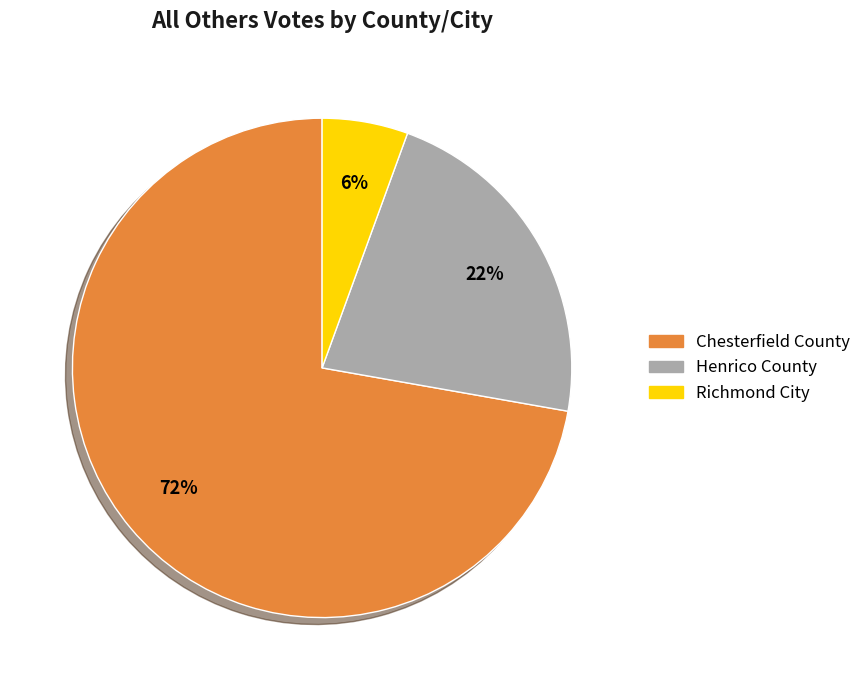

What is the smallest slice in the pie chart?

Richmond City